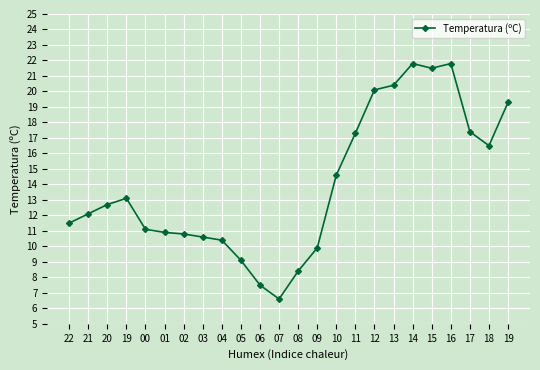

What is the difference between the second highest and minimum values?

15.2